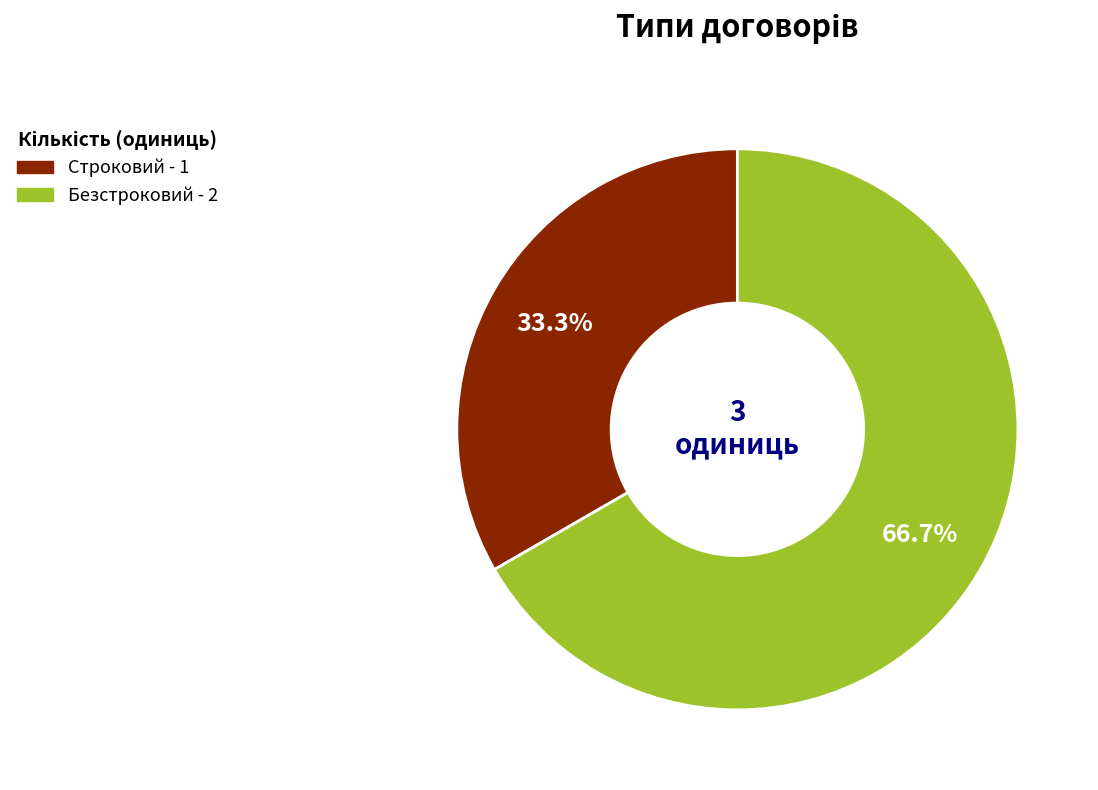

How much of the chart is everything except Строковий?

66.7%